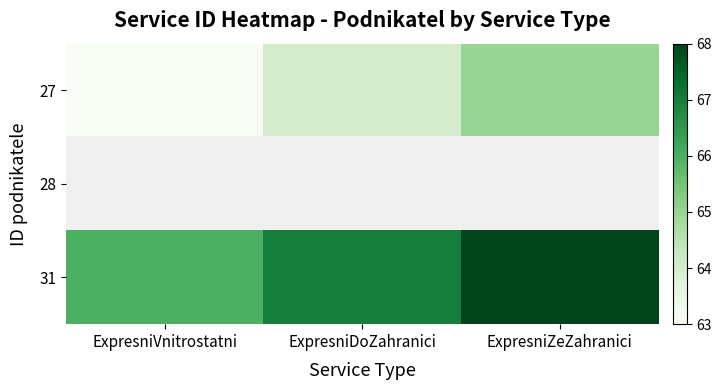

What is the difference between the highest and lowest values at ExpresniDoZahranici?

3.0